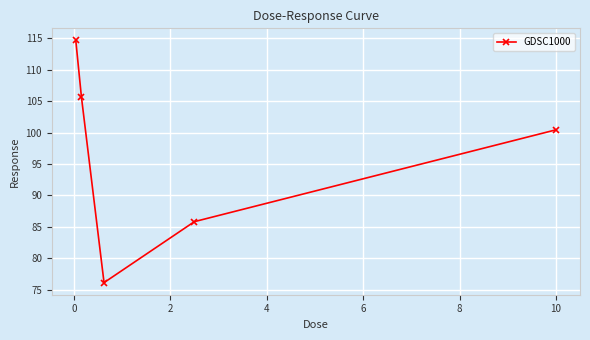

Reading right to left, transcribe all the data shown in this chart.

100.5	85.8	76.1	105.7	114.7